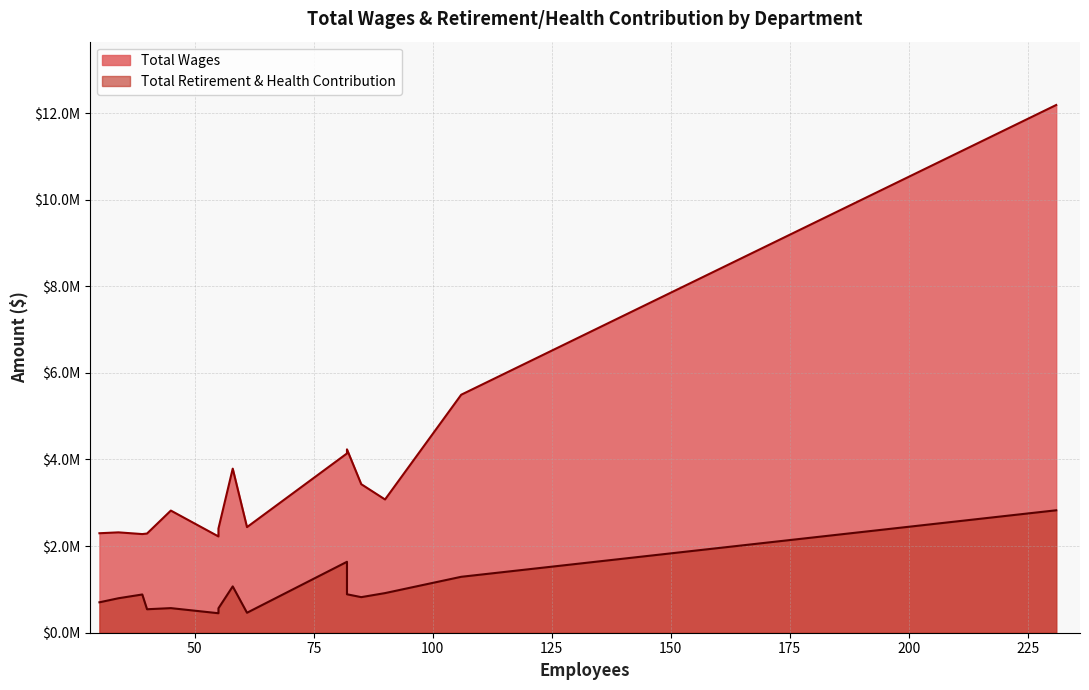

At which label does Total Retirement & Health Contribution reach its peak?

Ccsf-Esl